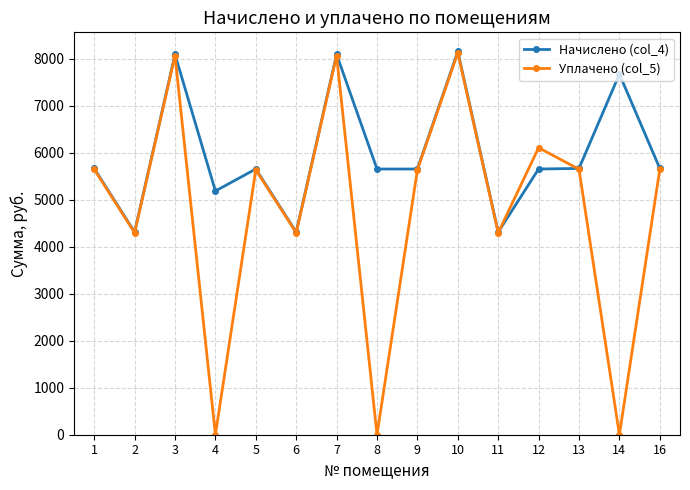

List the series in order of their overall mean, highest first.

Начислено (col_4), Уплачено (col_5)